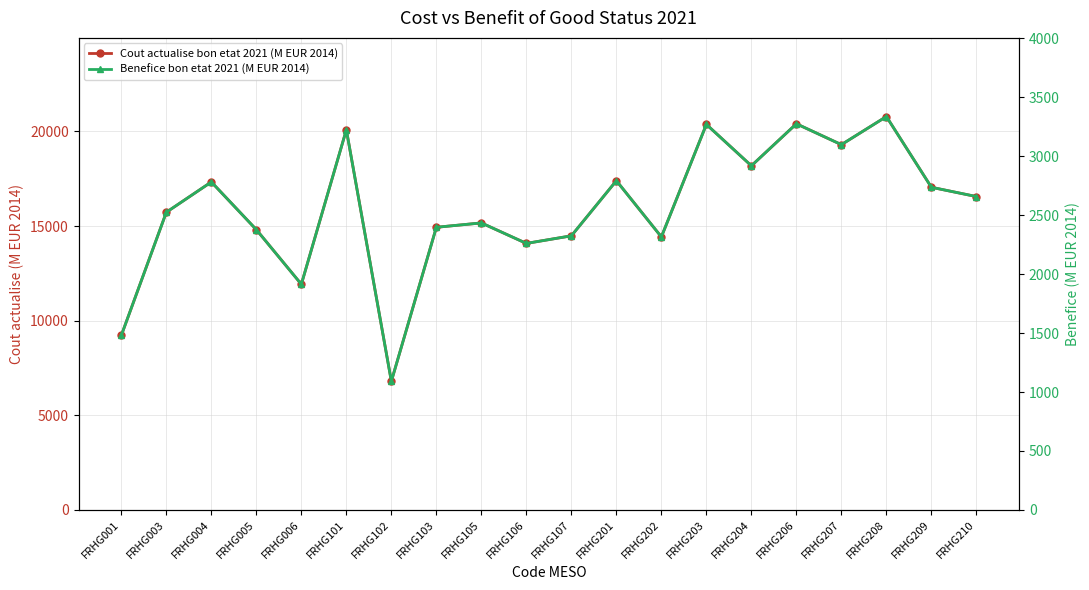

True or false: Cout actualise bon etat 2021 (M EUR 2014) has a value of 9830.0 at FRHG209.

False